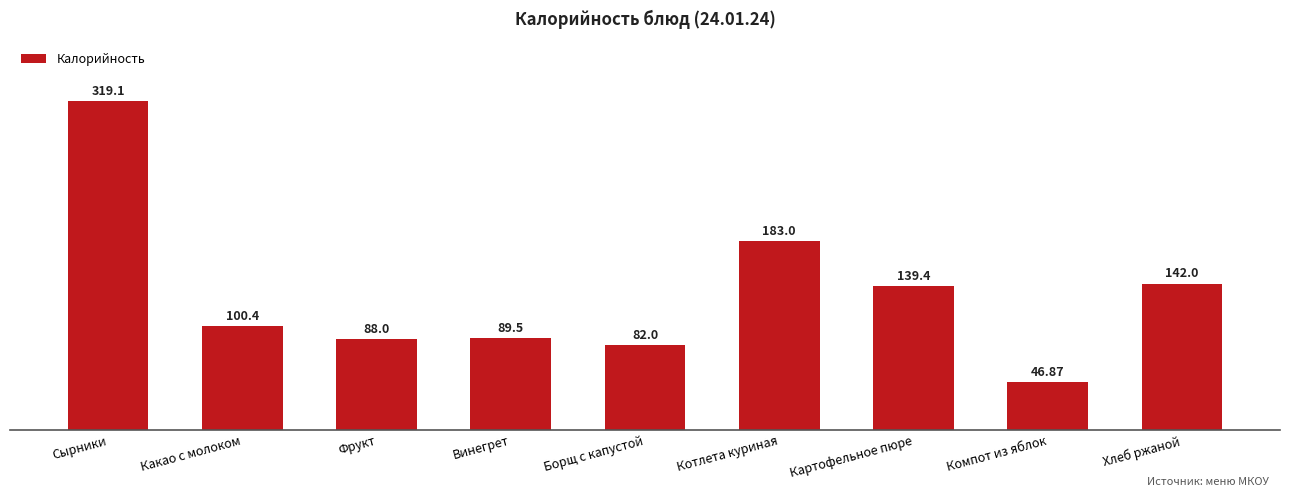

Reading left to right, extract all data points from this chart.

319.1	100.4	88.0	89.5	82.0	183.0	139.4	46.9	142.0